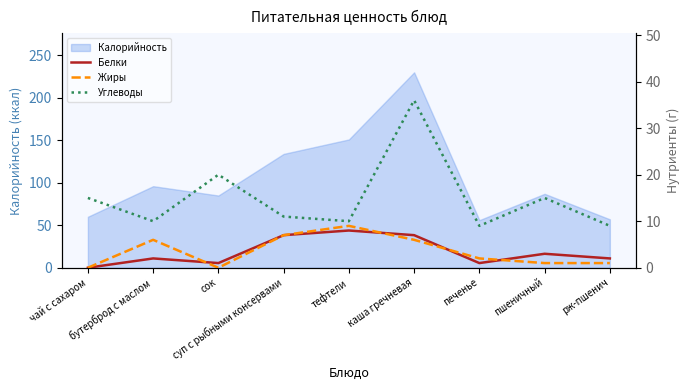

At which category does Жиры reach its first local valley?

сок